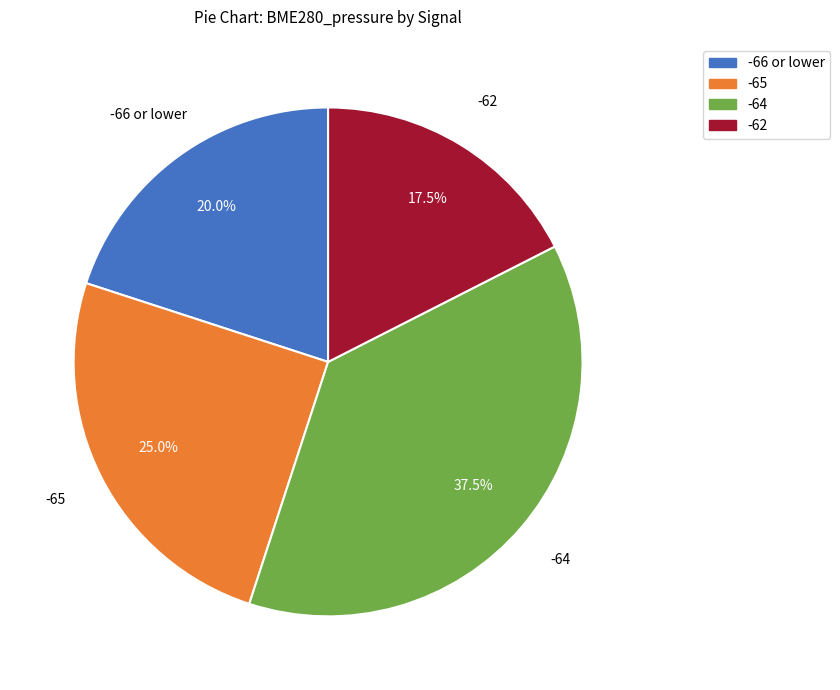

How many segments does this pie chart have?

4